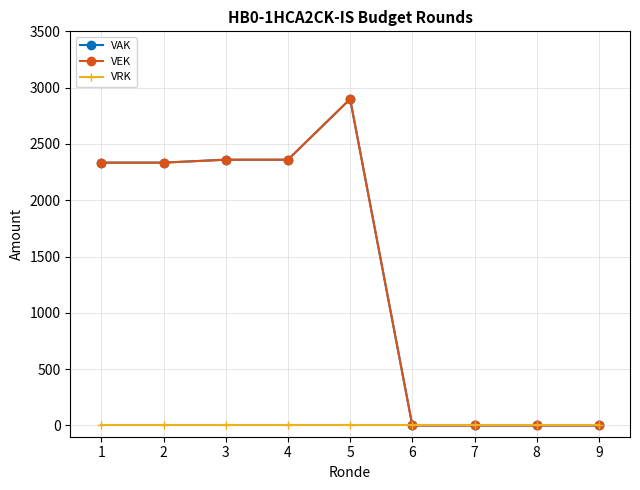

Between 2 and 9, which series saw the biggest shift?

VAK